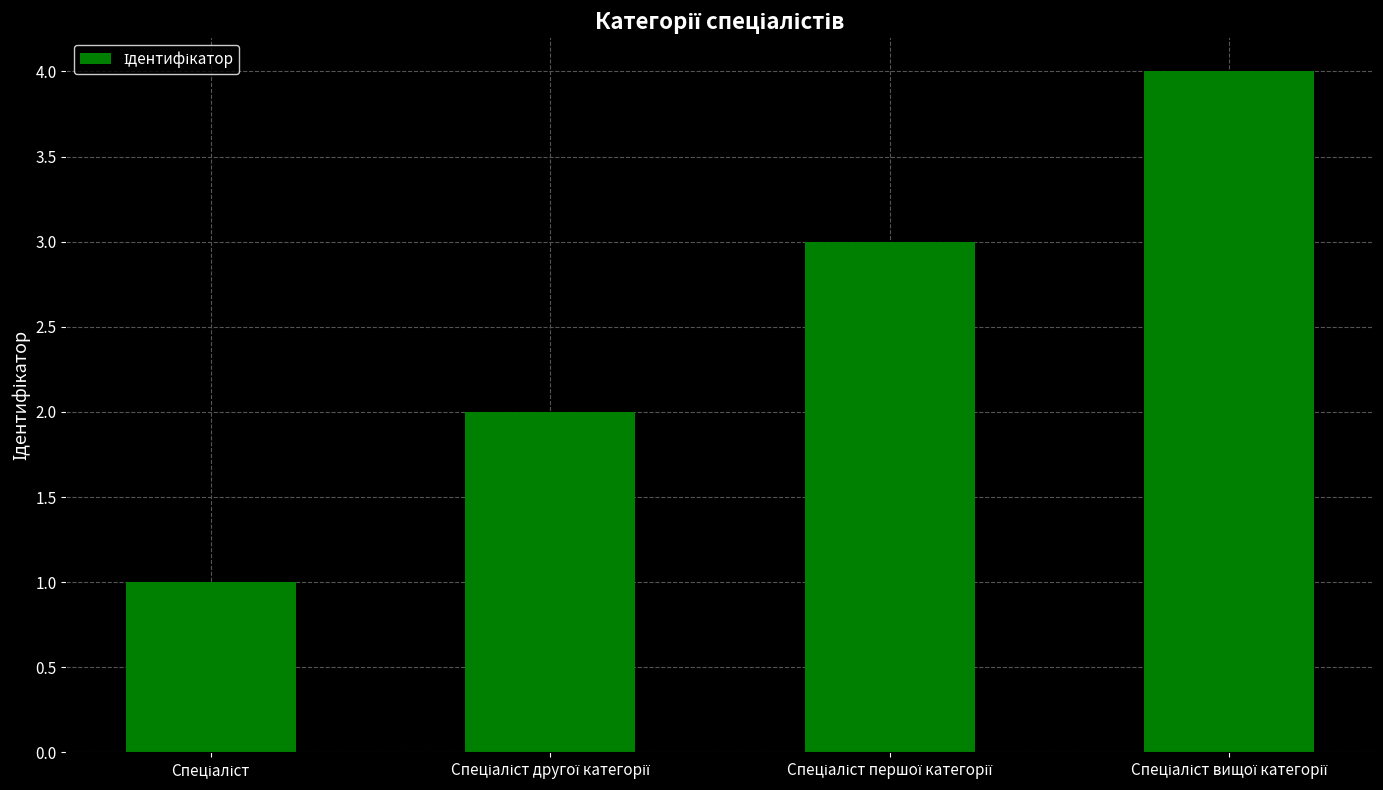

How many bars are there in total?

4